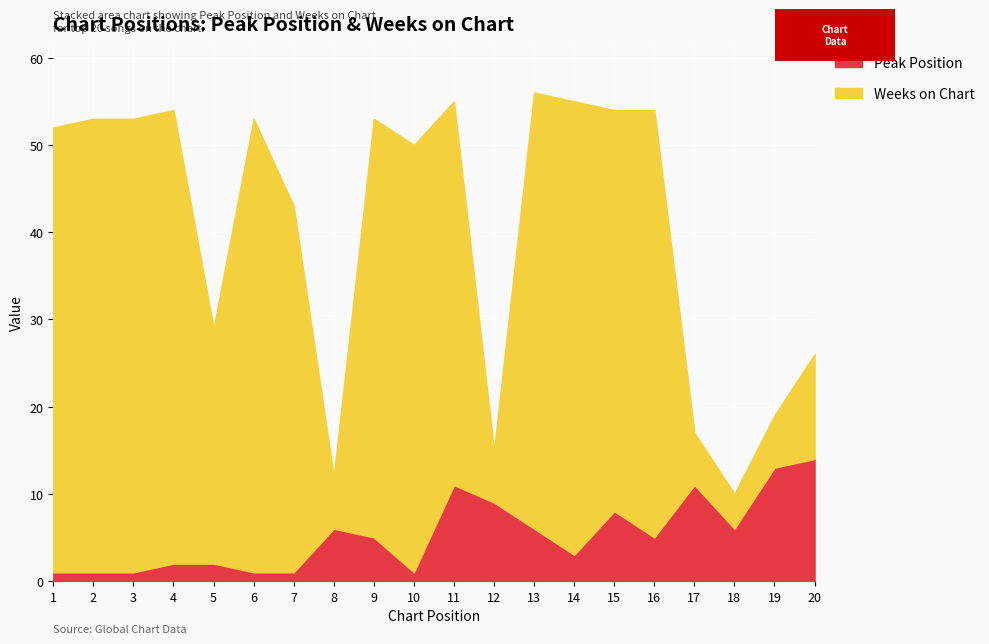

In Peak Position, how many points are lower than both neighbors (excluding endpoints)?

4